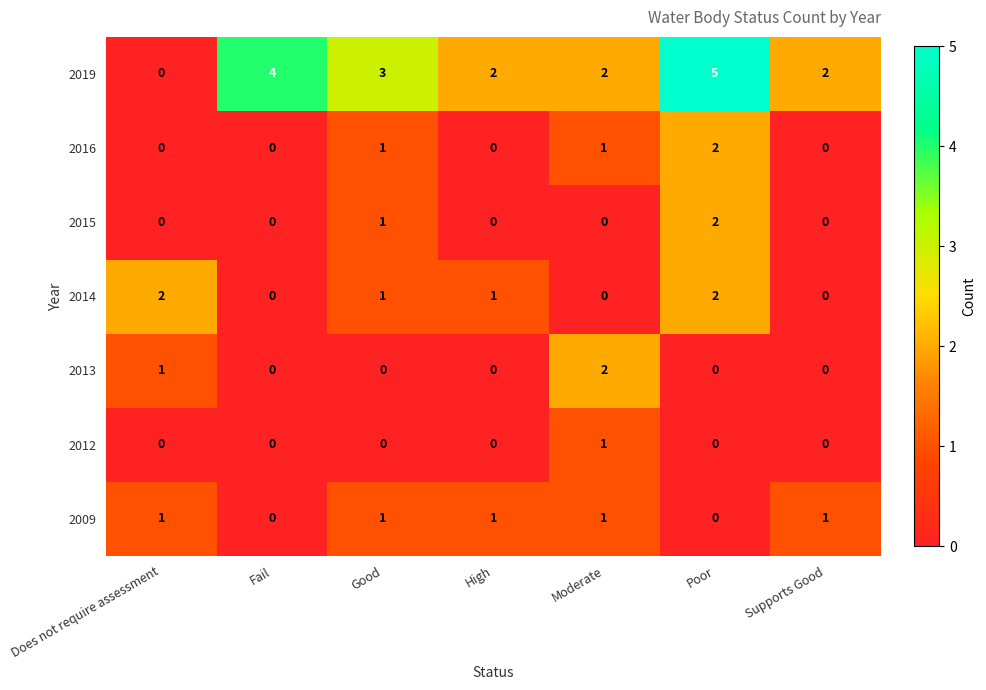

At which category is the sum across all series the highest?

Poor